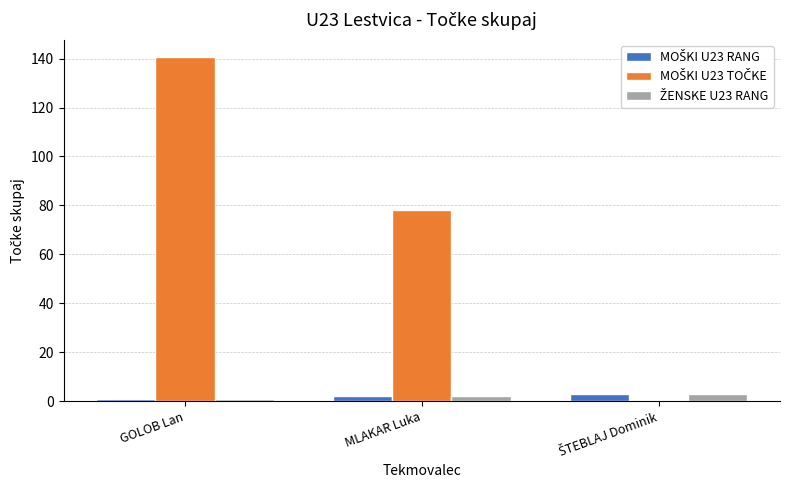

At which category is the sum across all series the highest?

GOLOB Lan